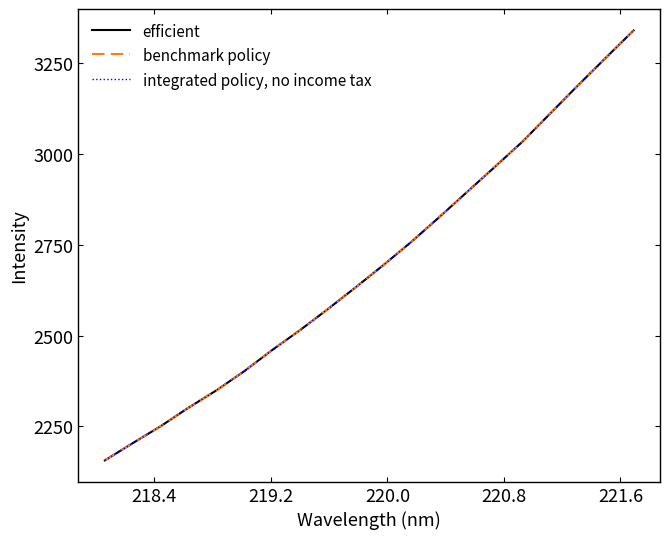

Reading left to right, list all the values displayed in this chart.

efficient: 2156.3	2203.7	2250.1	2301.1	2348.7	2401.4	2459.5	2514.2	2572.2	2632.1	2693.5	2757.1	2824.8	2894.2	2963.4	3033.3	3110.9	3188.4	3264.3	3339.6
benchmark policy: 2156.3	2203.7	2250.1	2301.1	2348.7	2401.4	2459.5	2514.2	2572.2	2632.1	2693.5	2757.1	2824.8	2894.2	2963.4	3033.3	3110.9	3188.4	3264.3	3339.6
integrated policy, no income tax: 2156.3	2203.7	2250.1	2301.1	2348.7	2401.4	2459.5	2514.2	2572.2	2632.1	2693.5	2757.1	2824.8	2894.2	2963.4	3033.3	3110.9	3188.4	3264.3	3339.6